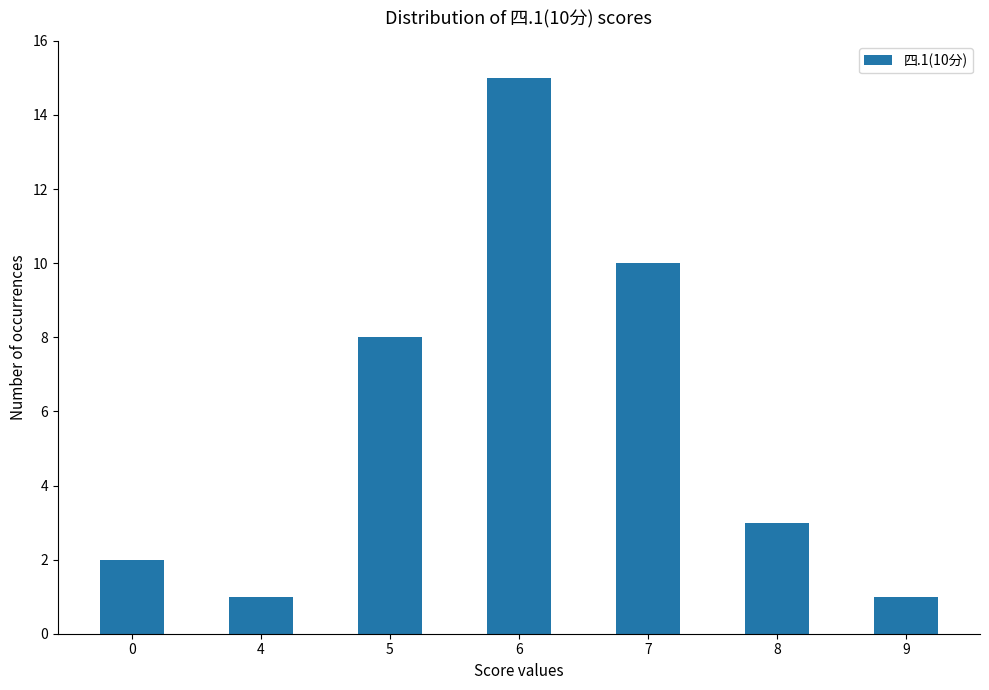

At which label is the value closest to 8?

5